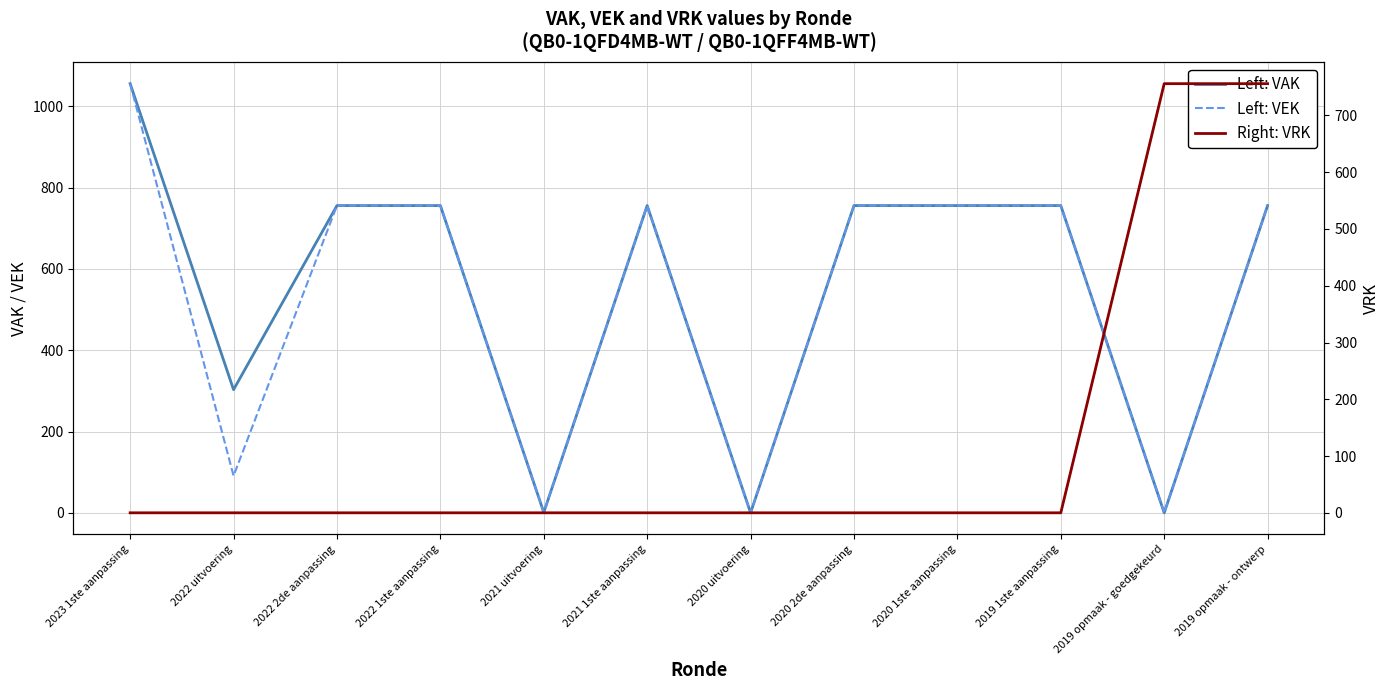

Where do Right: VRK and Left: VEK first cross each other?

2019 1ste aanpassing and 2019 opmaak - goedgekeurd